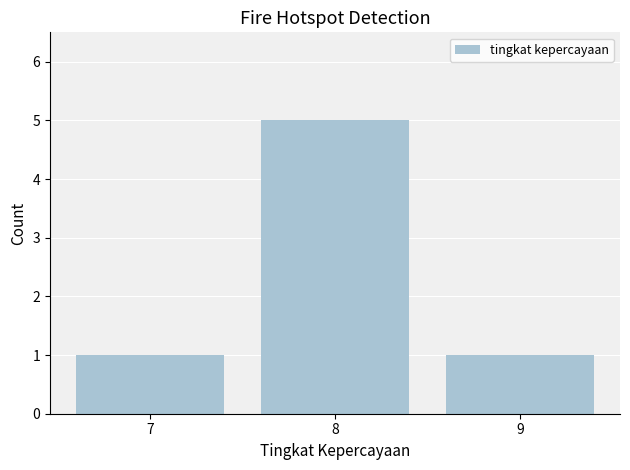

What is the value of the 3rd bar from the left?

1